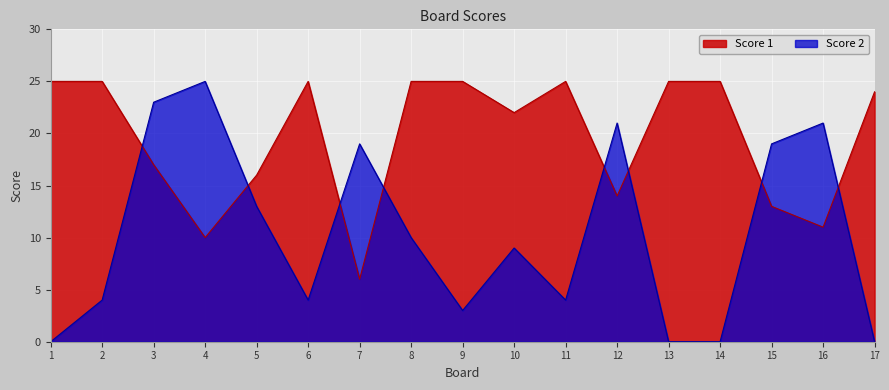

List the series in order of their overall mean, highest first.

Score 1, Score 2